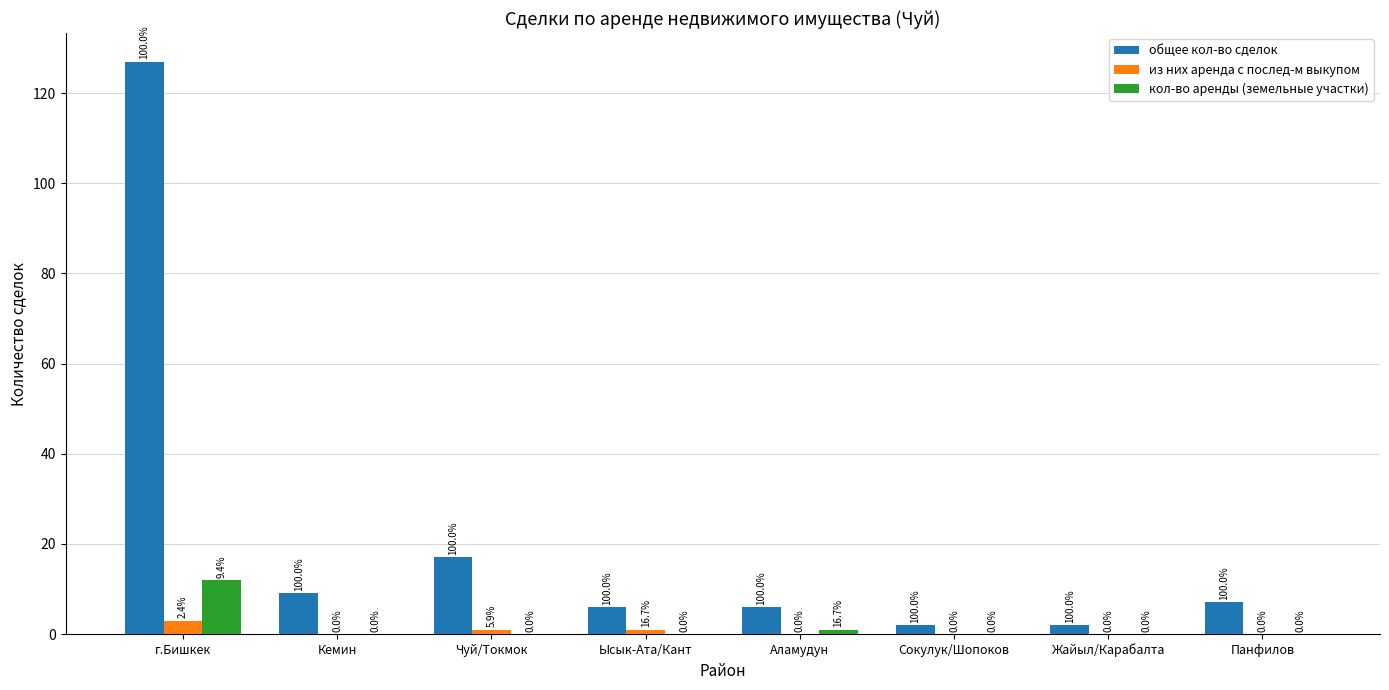

Does the chart contain stacked bars?

No